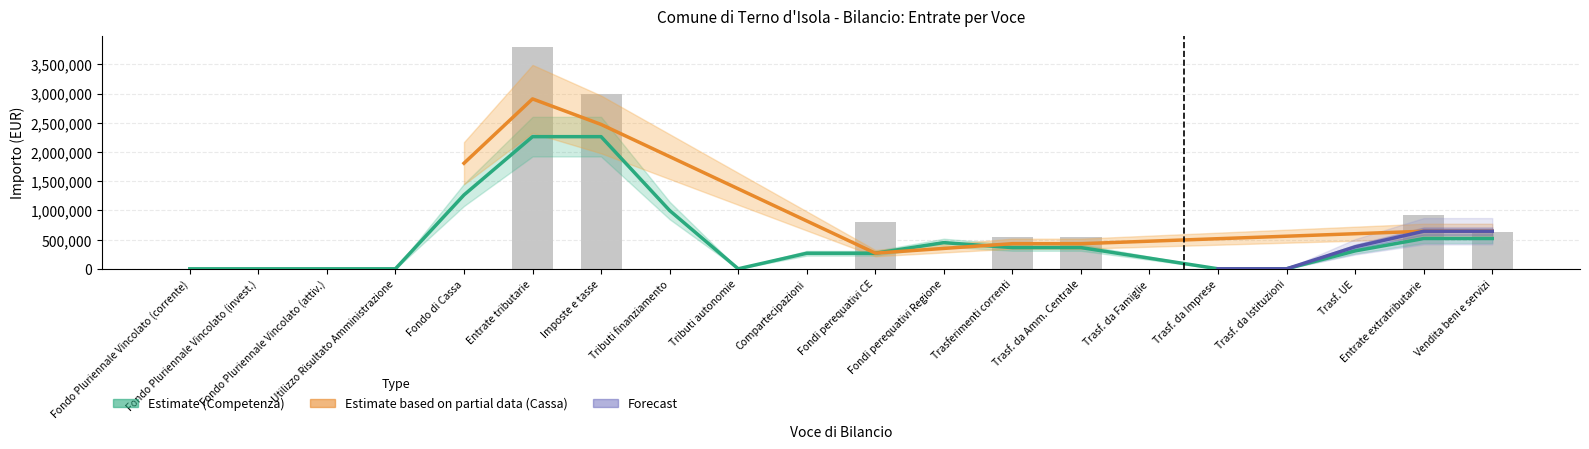

Reading left to right, what are all the values shown in this chart?

0	0	0	0	0	3791650	2992500	0	0	0	799150	0	544590	544590	0	0	0	0	919295	636045